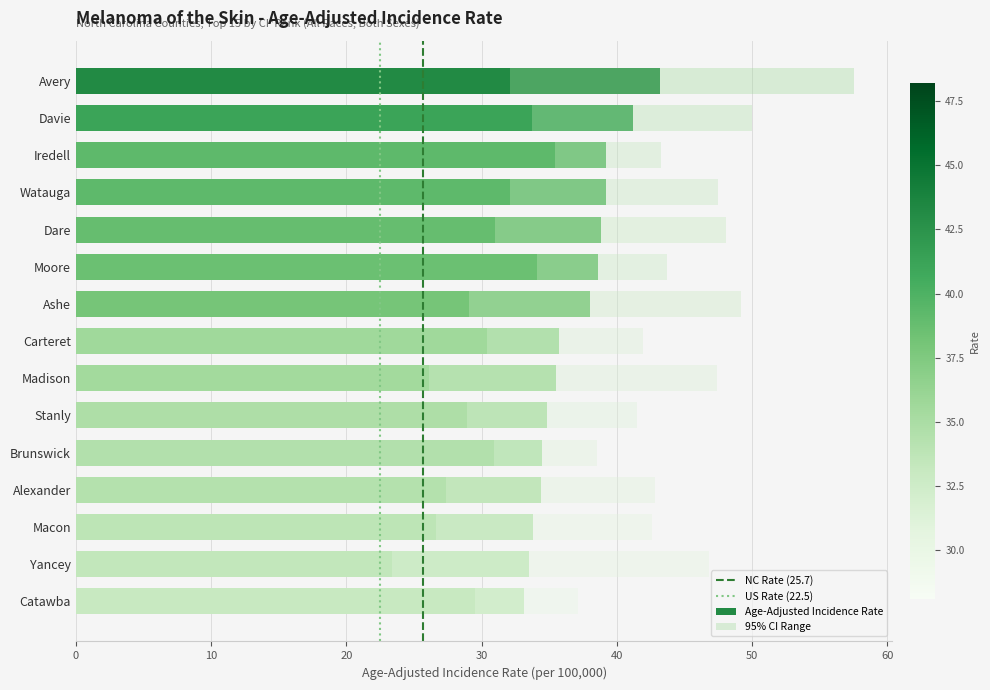

The NC Rate (25.7) series shows 0 at 0. True or false?

False